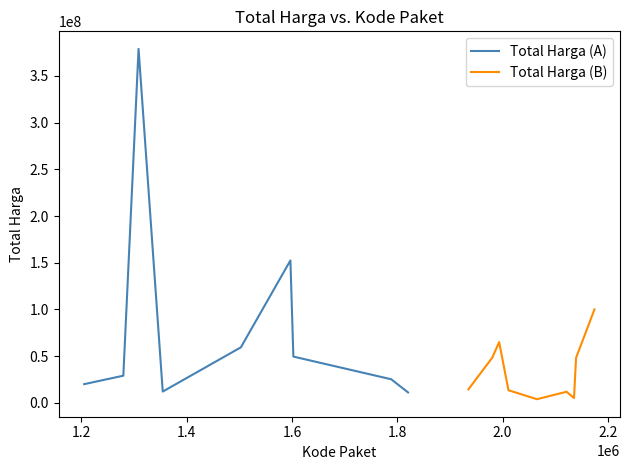

What is the lowest value of the Total Harga (A) series?

11100000